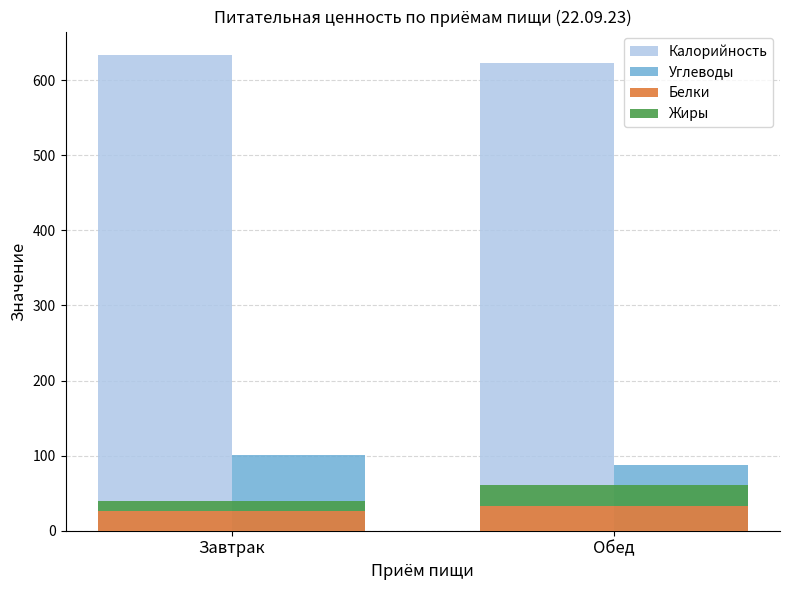

What is the value of the Углеводы bar at the 1st from the left?

100.4